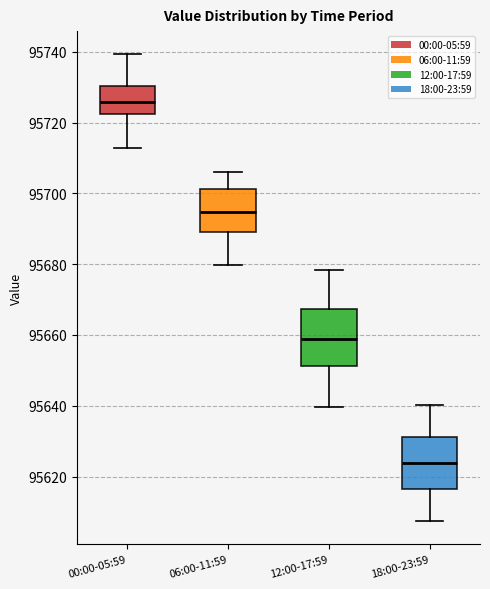

Which box's median line is the highest?

00:00-05:59